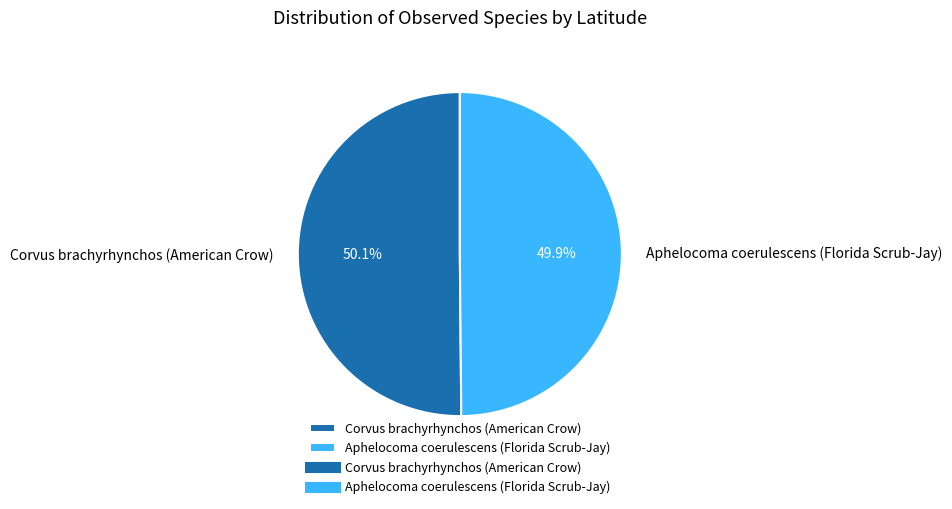

Is there a majority slice in this chart?

Yes